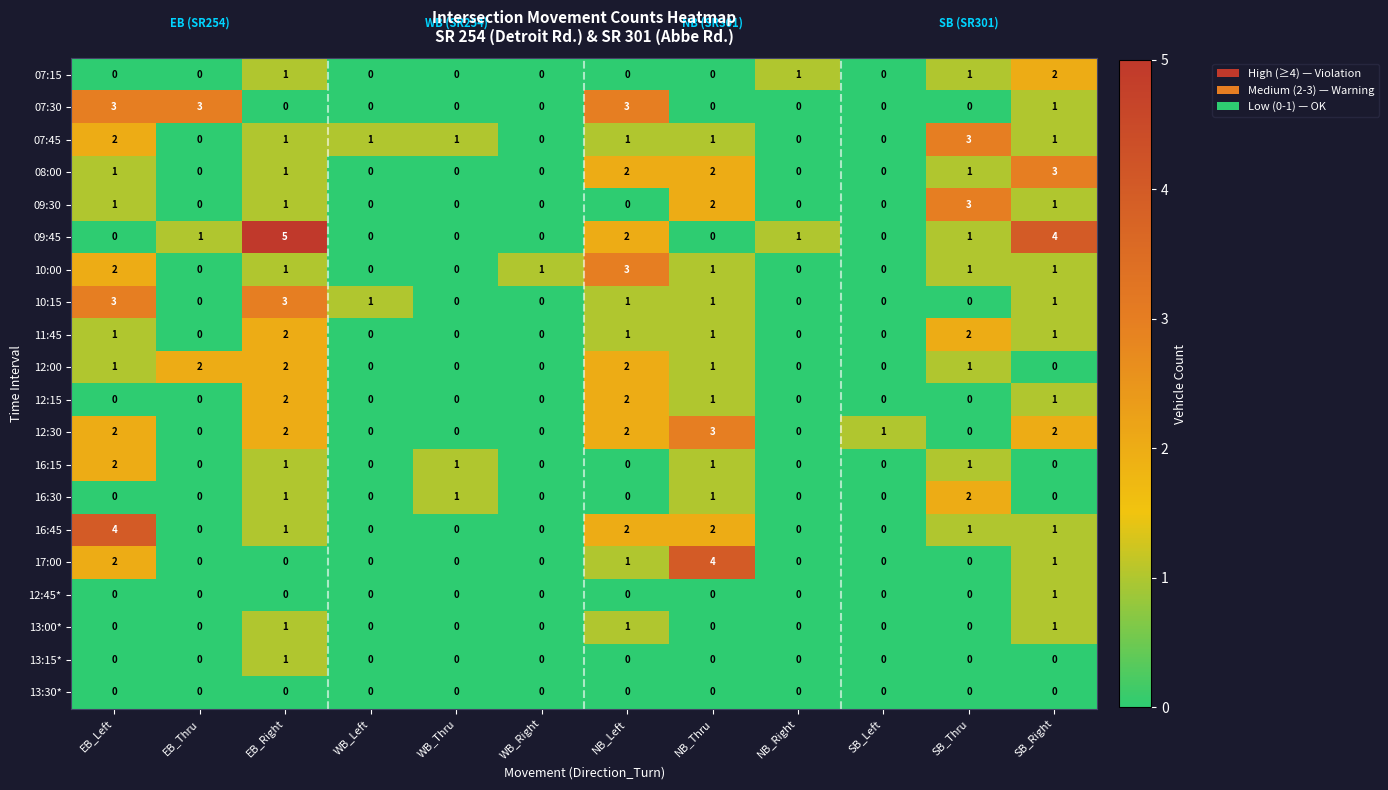

Which series has the largest total across all categories?

09:45